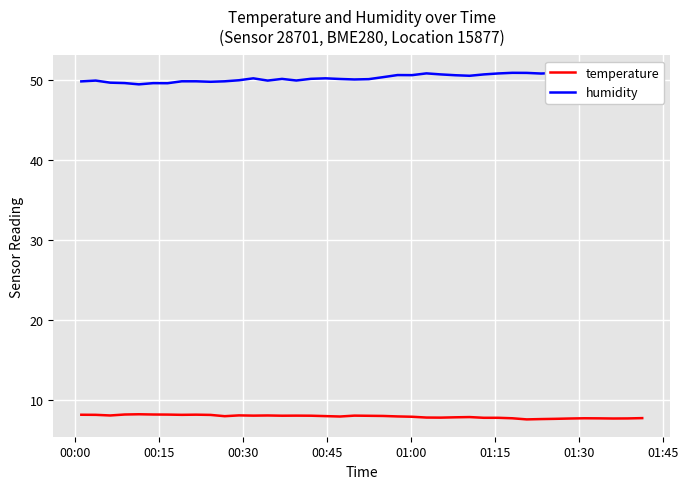

List the series in order of their peak value, lowest first.

temperature, humidity